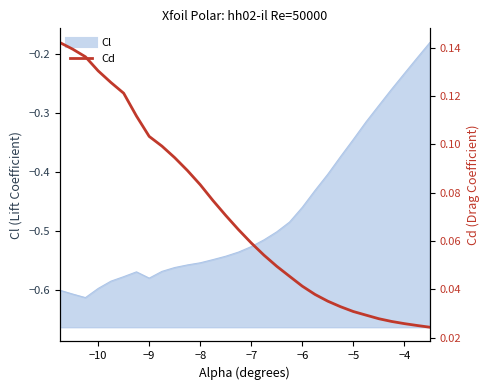

How many lines are shown in the chart?

1